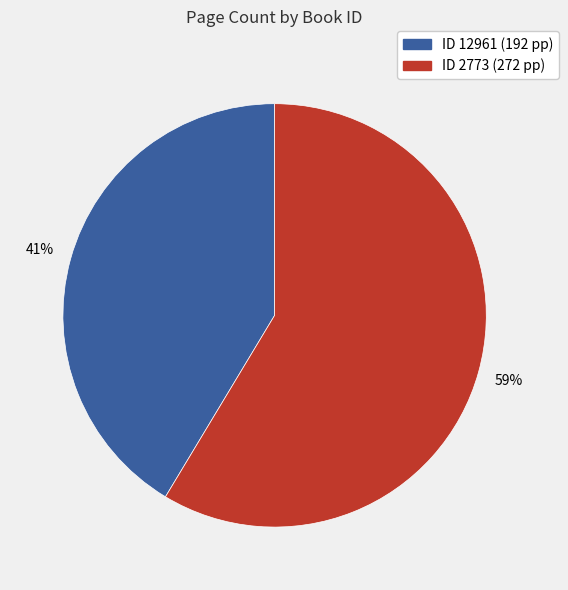

Count the number of slices in the pie.

2